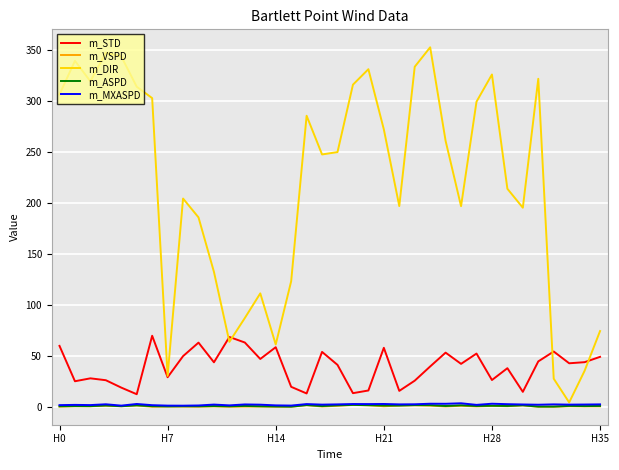

What is the greatest value displayed?

353.1